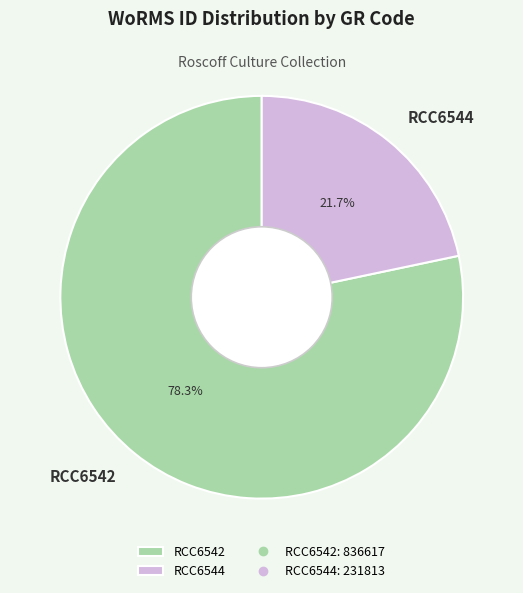

Which slice is the smallest?

RCC6544